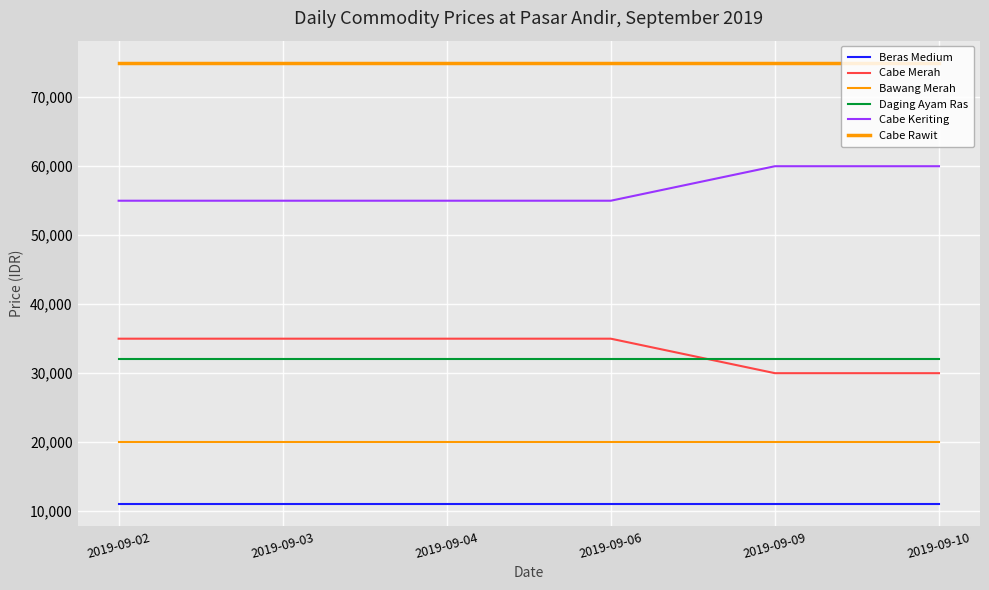

True or false: Cabe Rawit has more than 1 points higher than both neighbors.

False